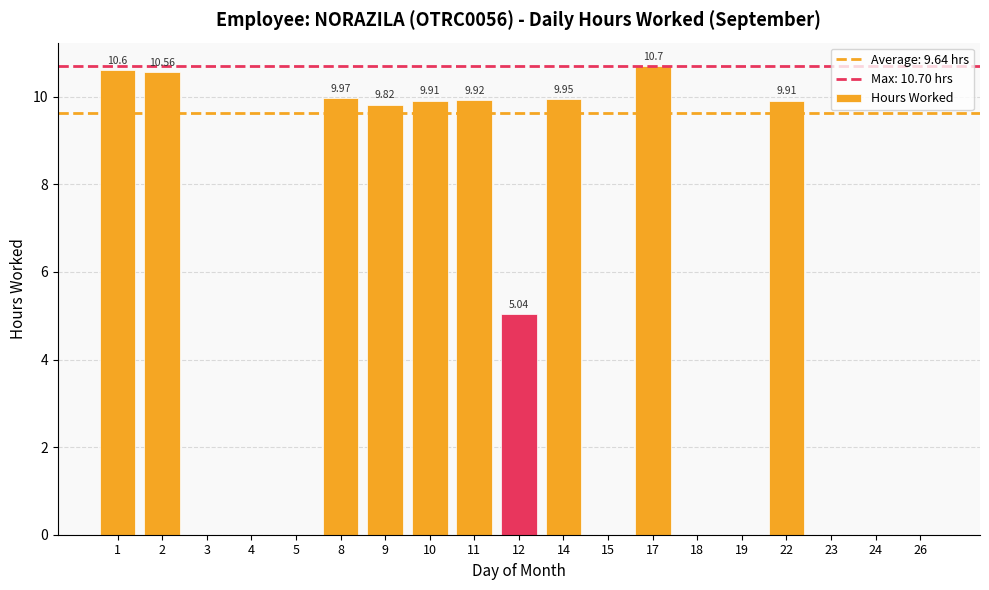

True or false: the data shows 6.6 at 24.

False